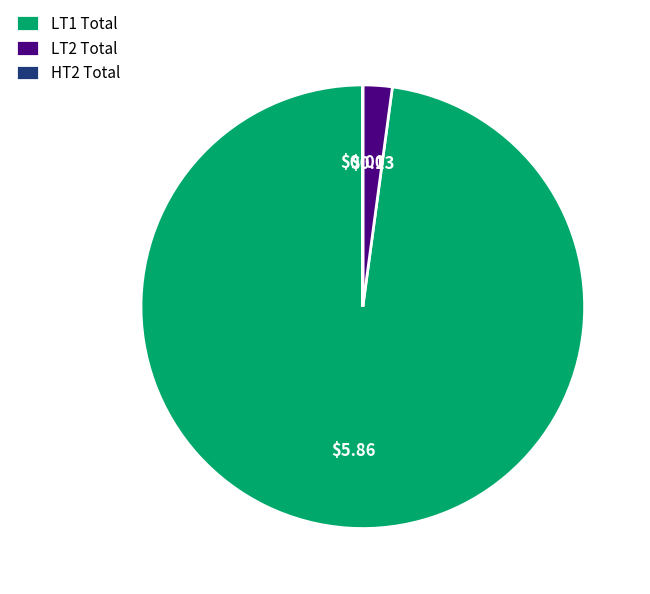

Does LT2 Total represent more than half of the total?

No